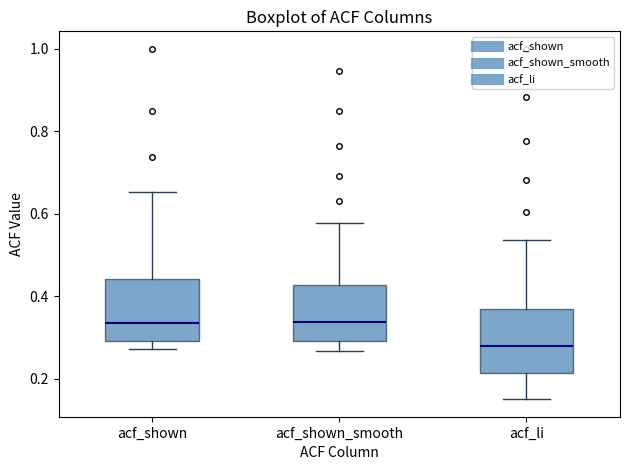

Reading left to right, transcribe this box plot: for each box, give where its median line is, the range the box spans, and where its two whiskers end, as read against the y-axis. The values are not printed on the chart, so give them approximately, as read against the axis.

acf_shown: median 0.34, box 0.30 to 0.44, whiskers 0.28 to 0.66
acf_shown_smooth: median 0.34, box 0.30 to 0.42, whiskers 0.26 to 0.58
acf_li: median 0.28, box 0.22 to 0.36, whiskers 0.16 to 0.54